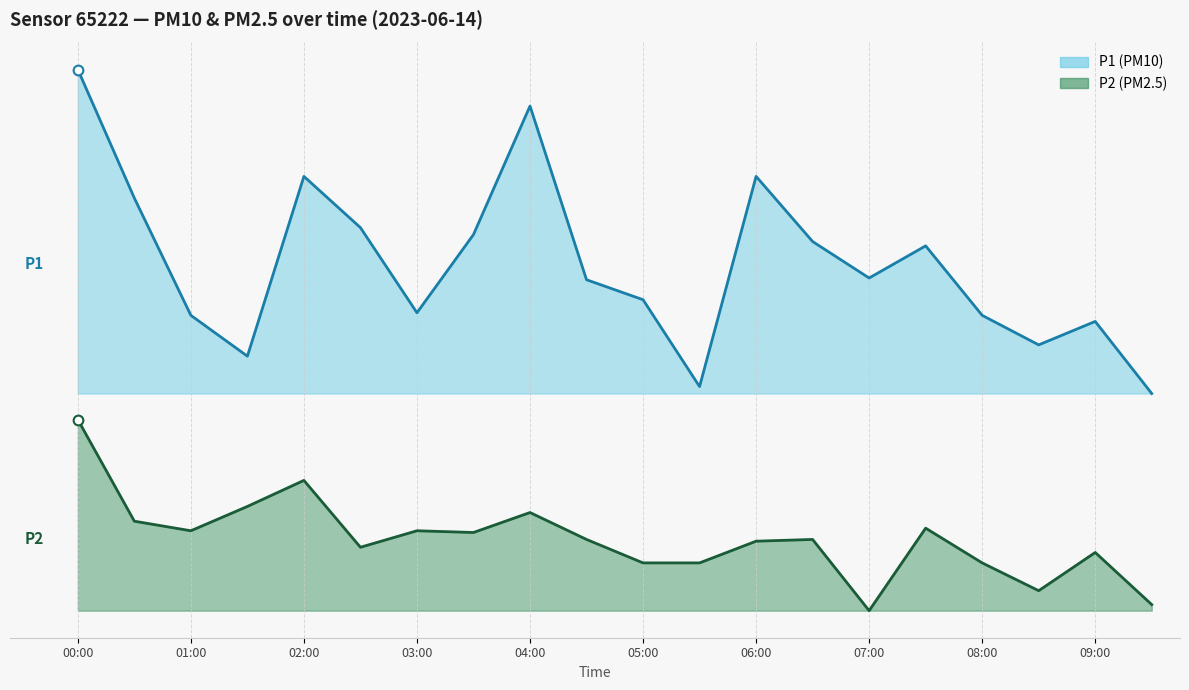

How many series are shown in this chart?

2